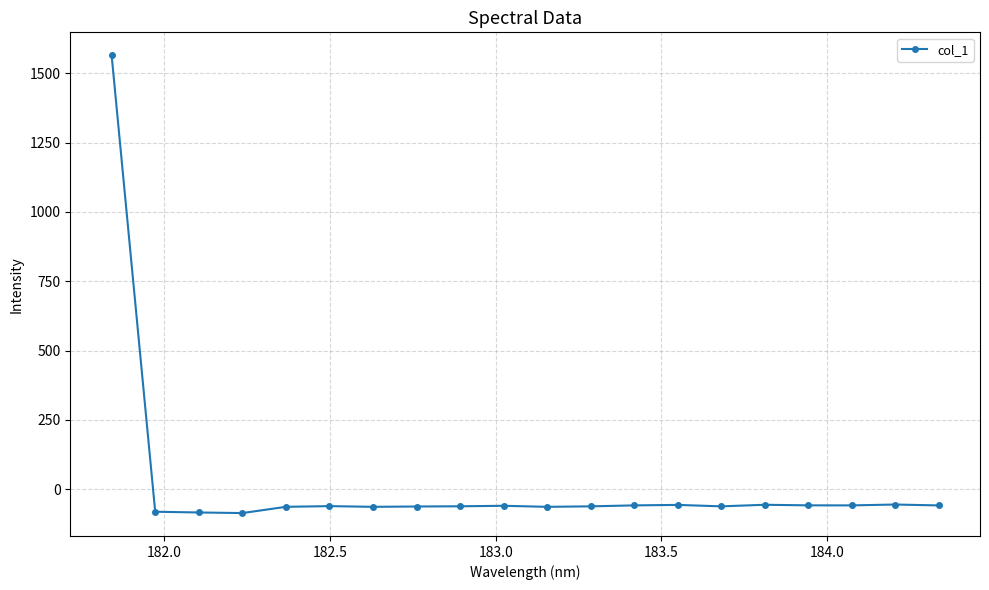

True or false: the data has more than 1 interior local peaks.

True